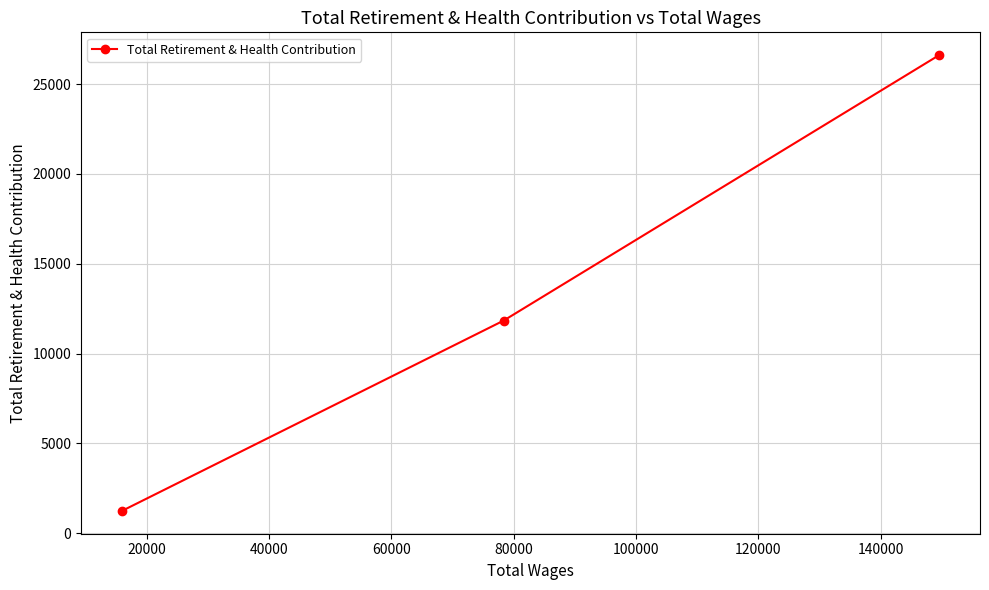

What is the minimum value shown in the chart?

1238